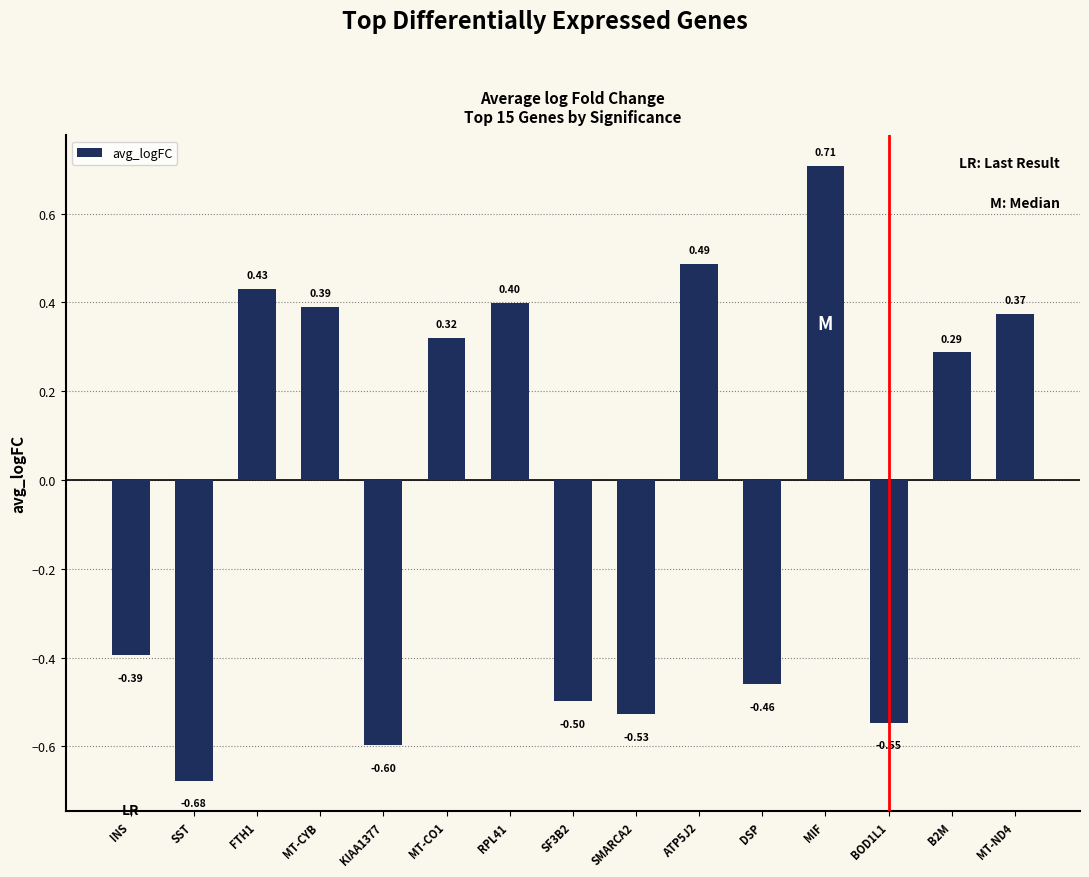

What is the label of the 11th bar from the left?

DSP